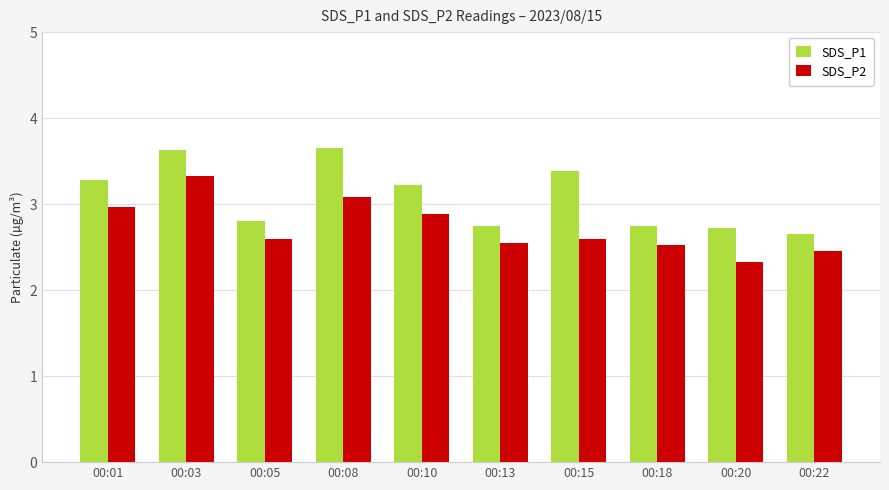

At which label is SDS_P2 closest to 2?

00:20